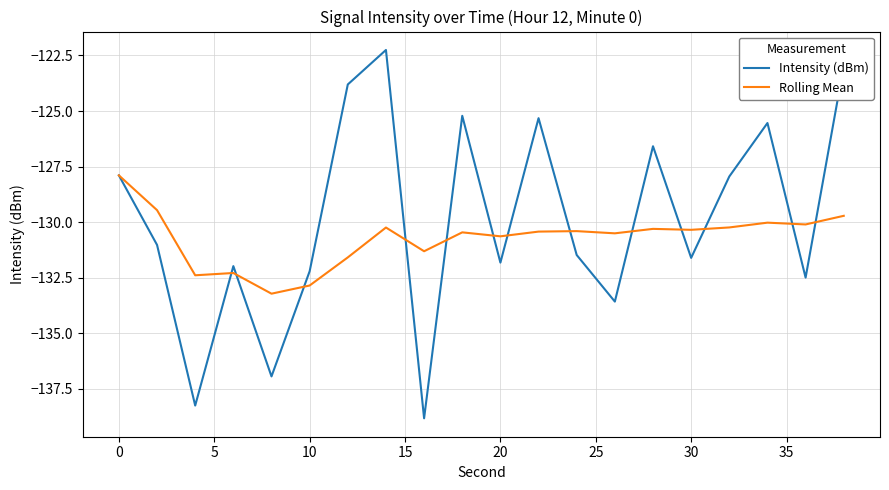

Which series has the widest spread of values?

Intensity (dBm)